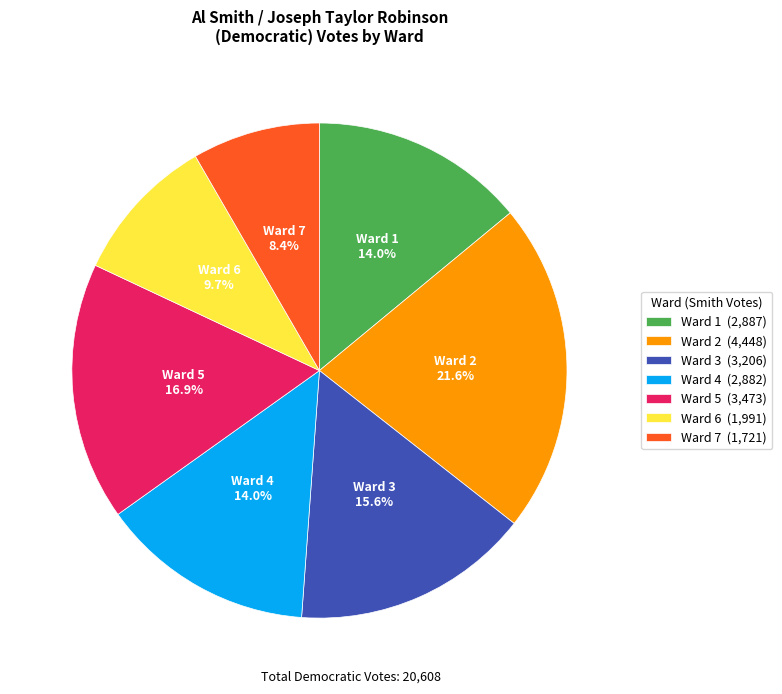

How many slices are in this pie chart?

7